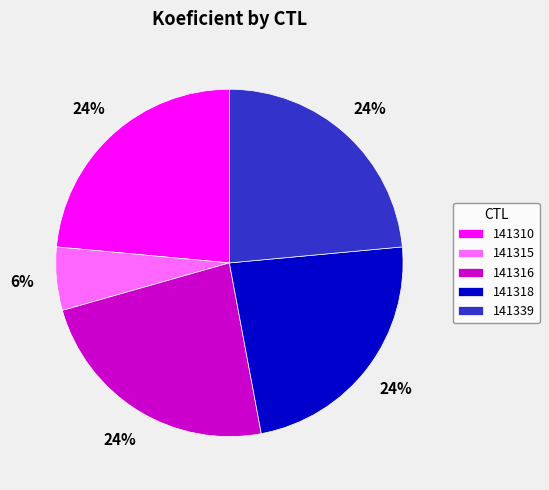

Approximately how many times larger is the value at 141316 compared to 141318?

1.0